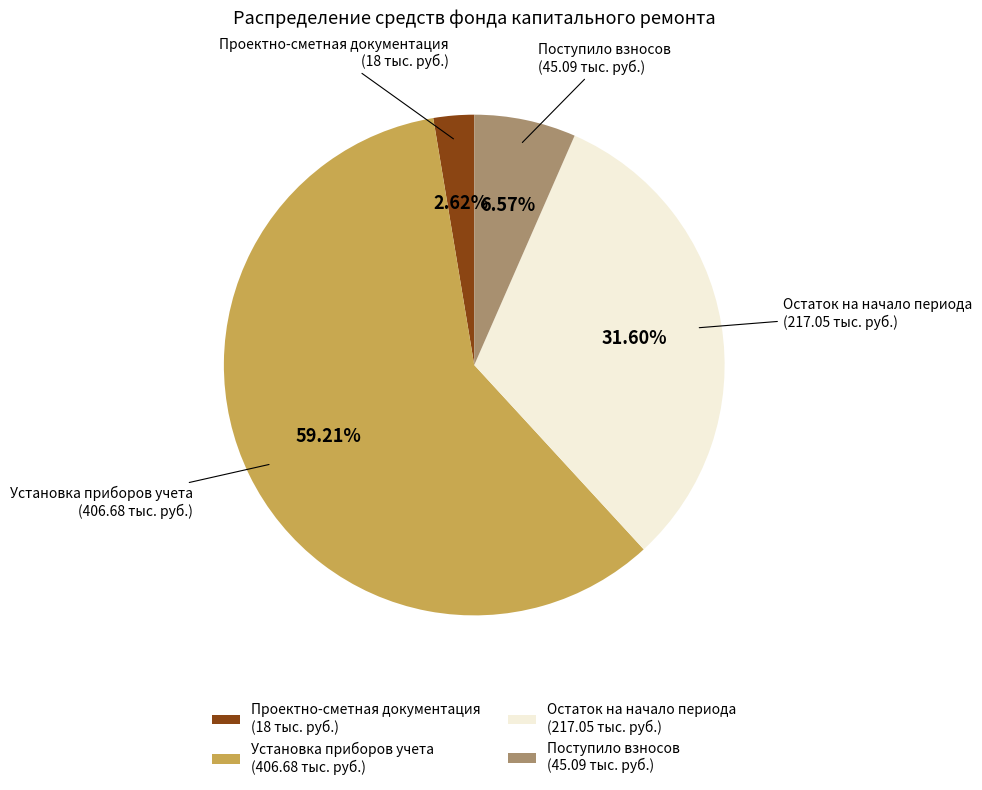

Rank the categories by value from highest to lowest.

Установка приборов учета (406.68 тыс. руб.), Остаток на начало периода (217.05 тыс. руб.), Поступило взносов (45.09 тыс. руб.), Проектно-сметная документация (18 тыс. руб.)